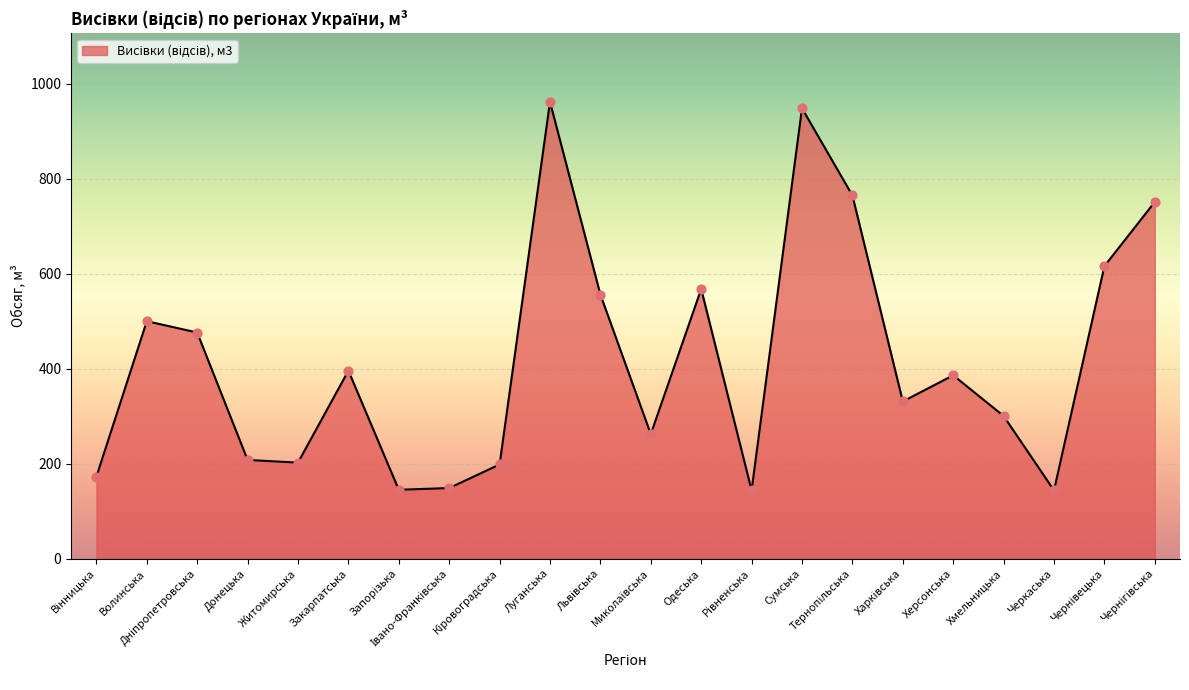

What is the maximum value shown in the chart?

962.0